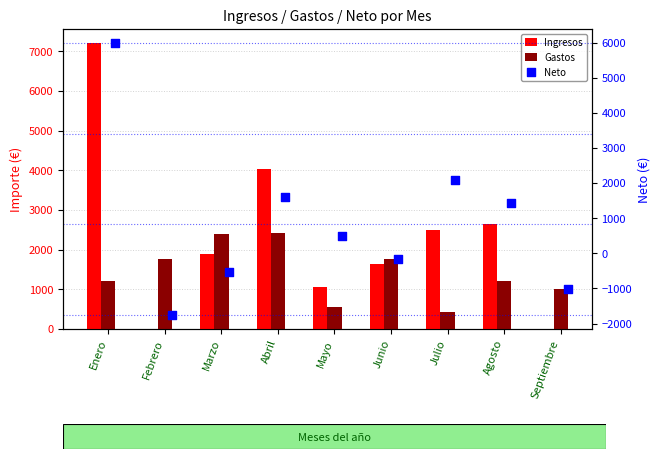

Which series contains the highest Y value?

Ingresos